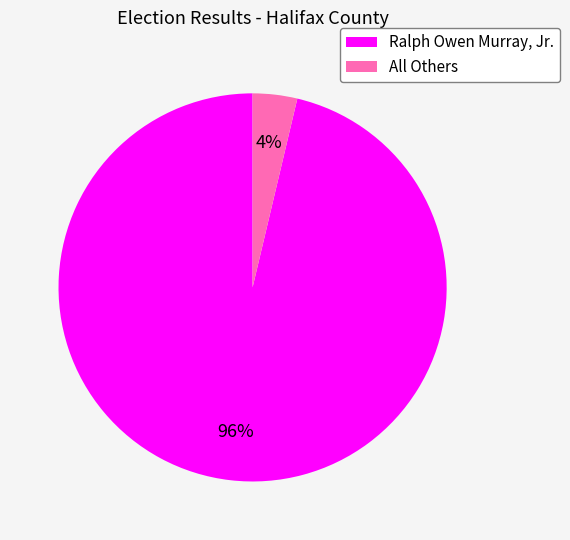

Which slice is the largest?

Ralph Owen Murray, Jr.